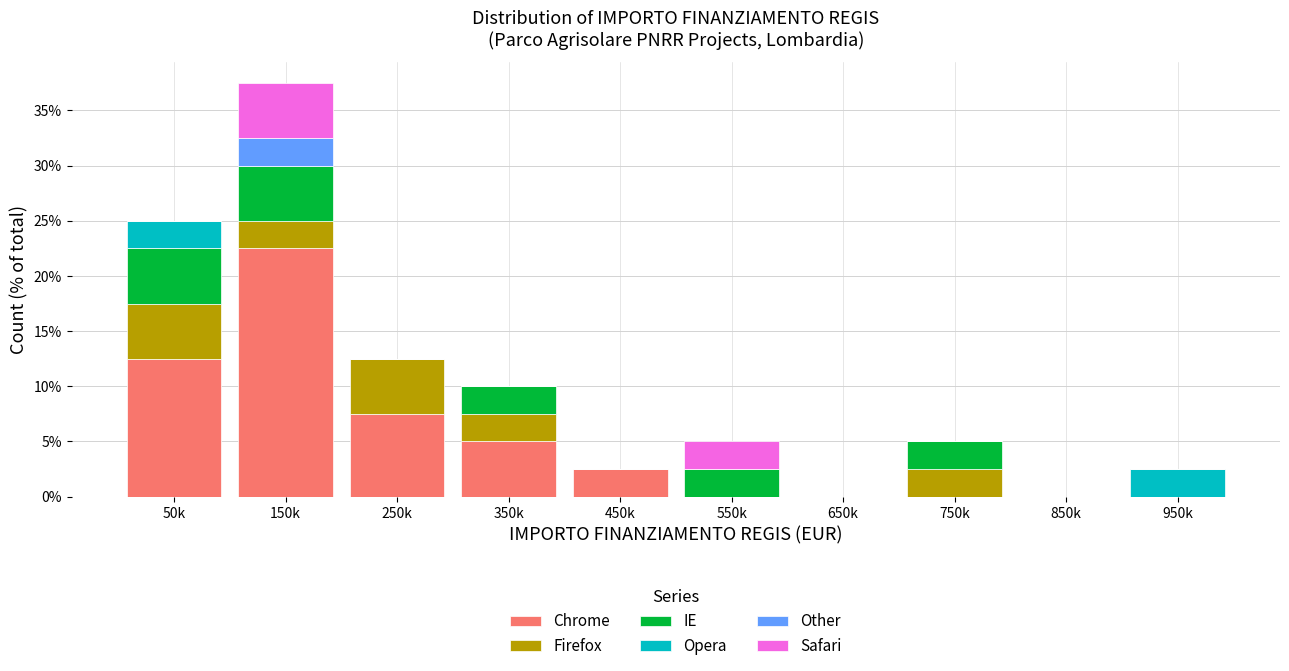

Is it true that Chrome equals 0.0 at 650k?

True